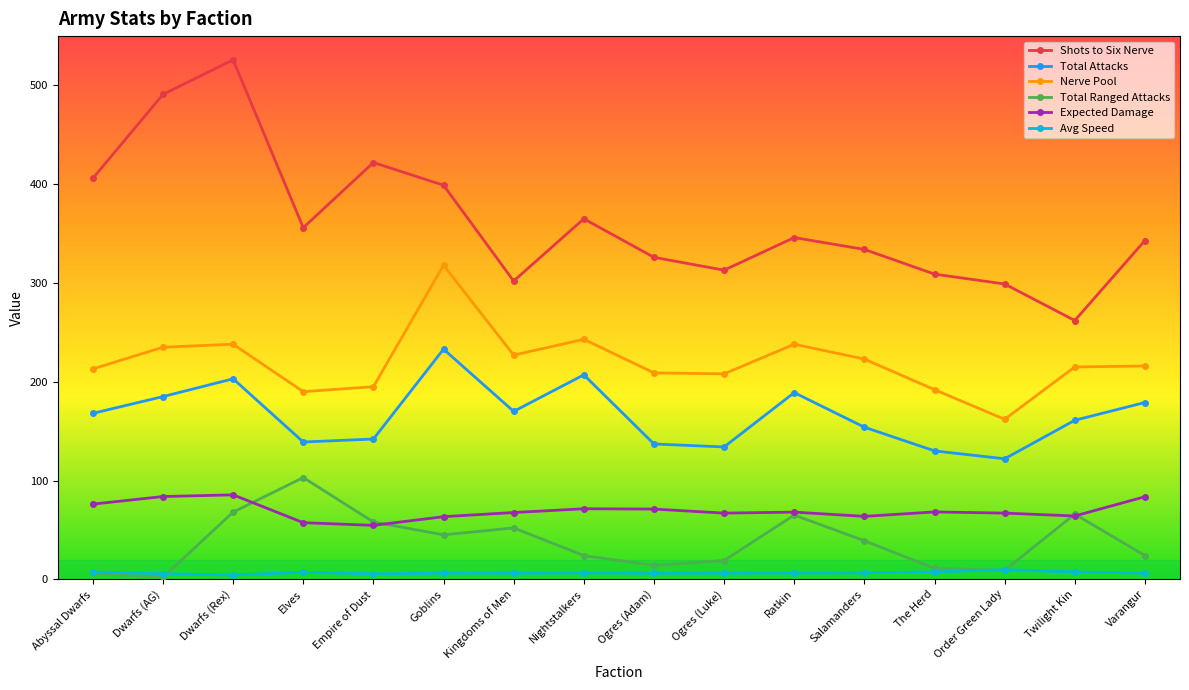

At which category does the chart reach its peak across all series?

Dwarfs (Rex)